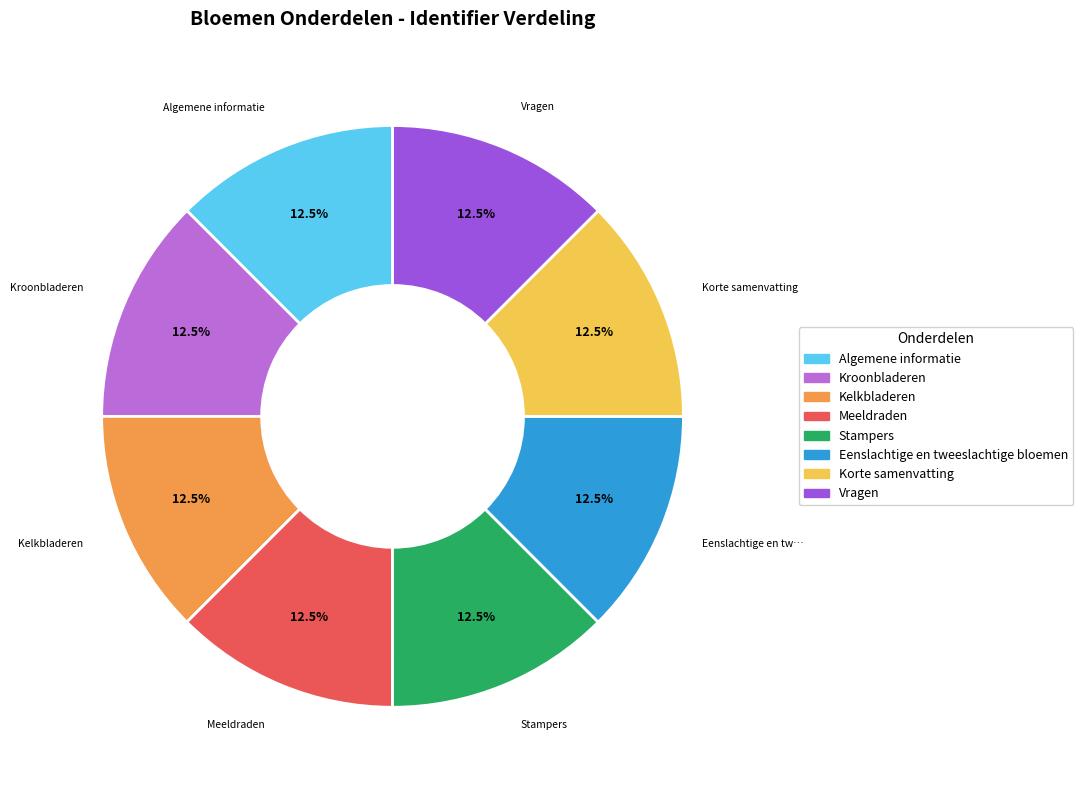

Does any single category account for the majority?

No